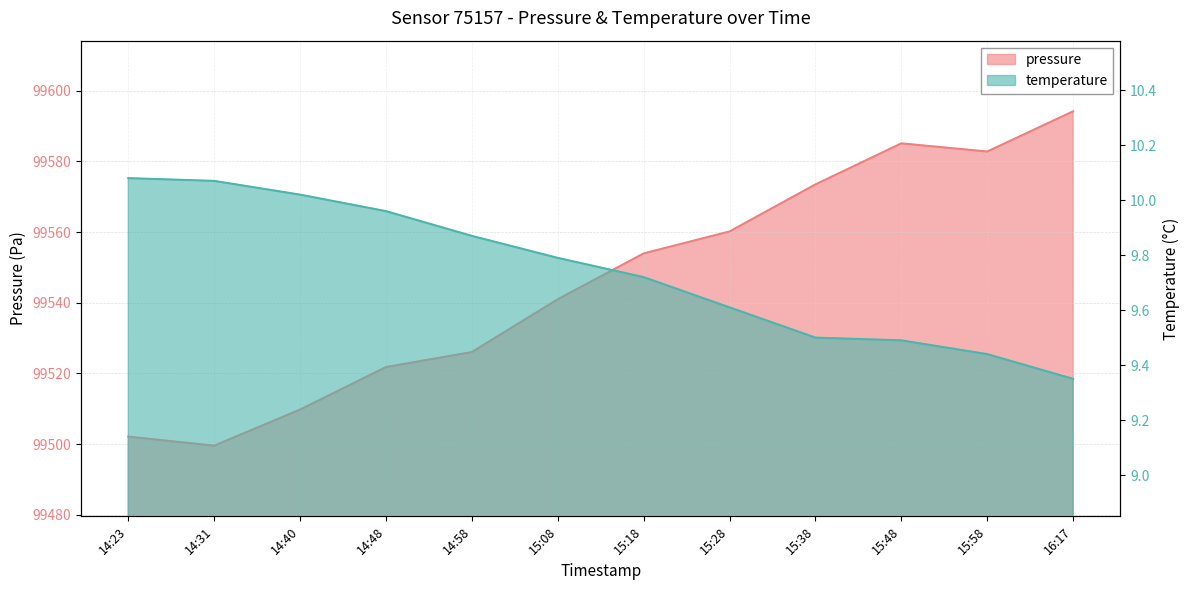

What value does the temperature series have at 15:08?

9.8